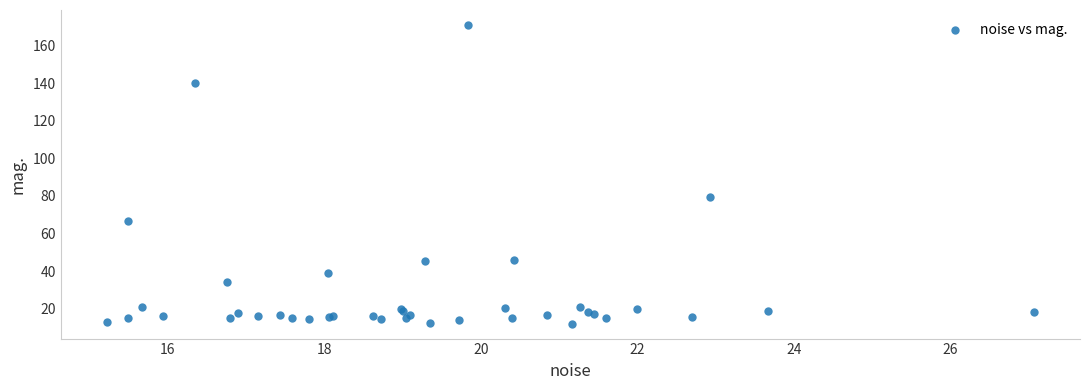

What Y value in the scatter plot is closest to 91?

79.2